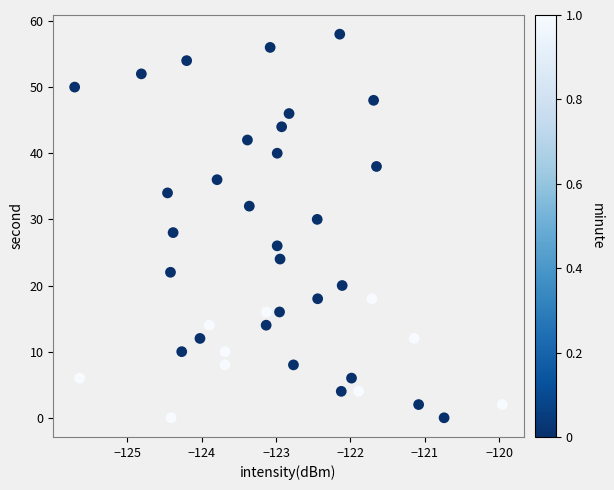

How many data points are displayed?

40